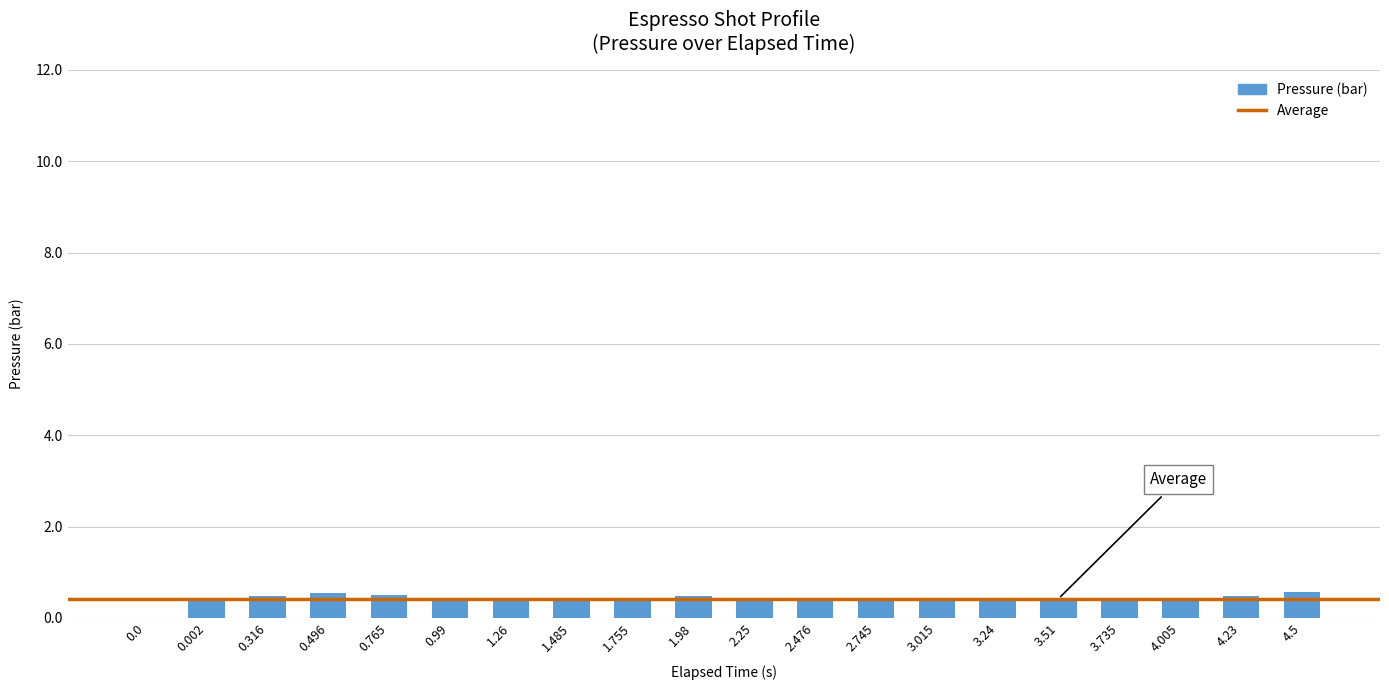

How many series are shown in this chart?

1